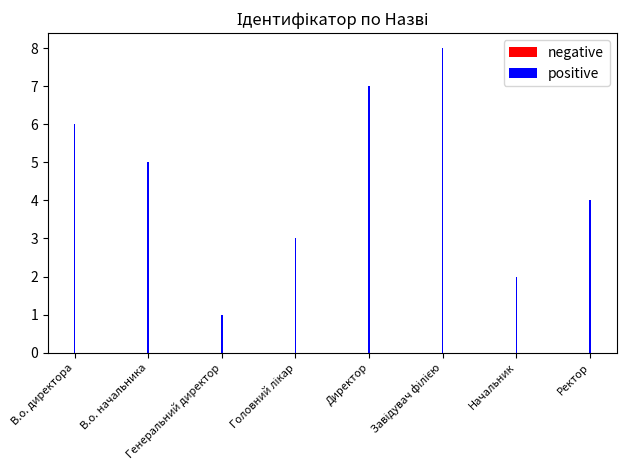

What is the total value across all series at Директор?

14